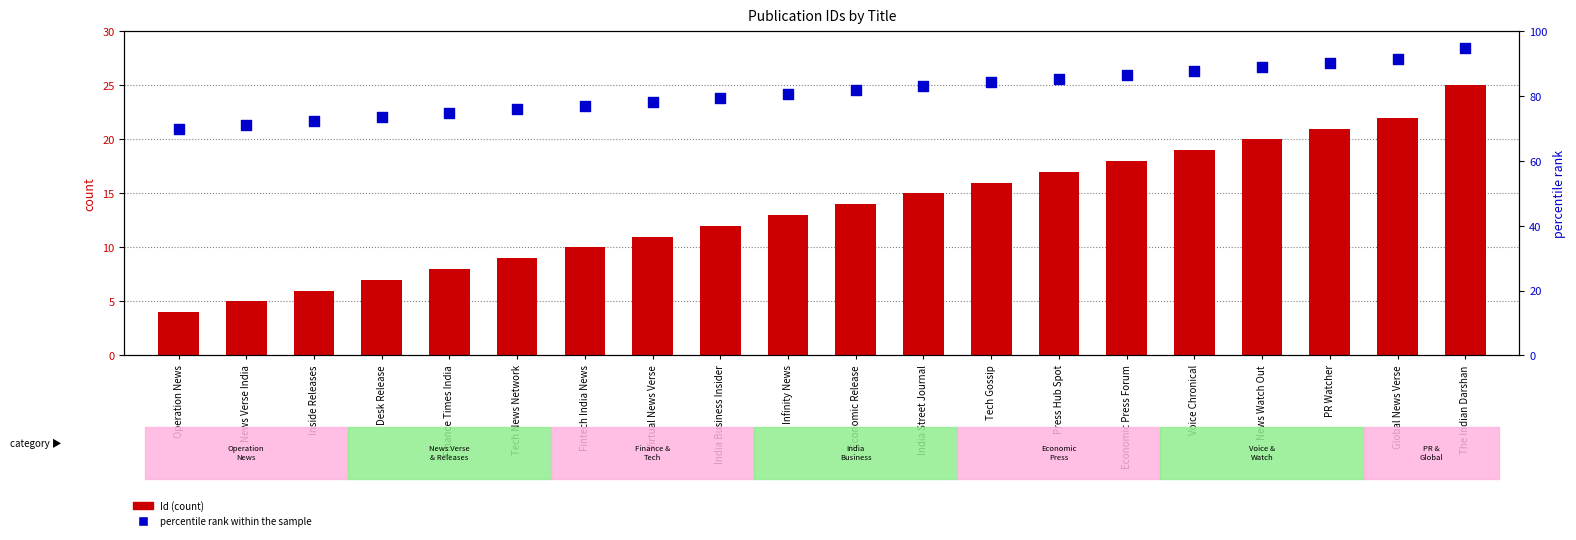

What is the total value across all series at Finance Times India?

82.8